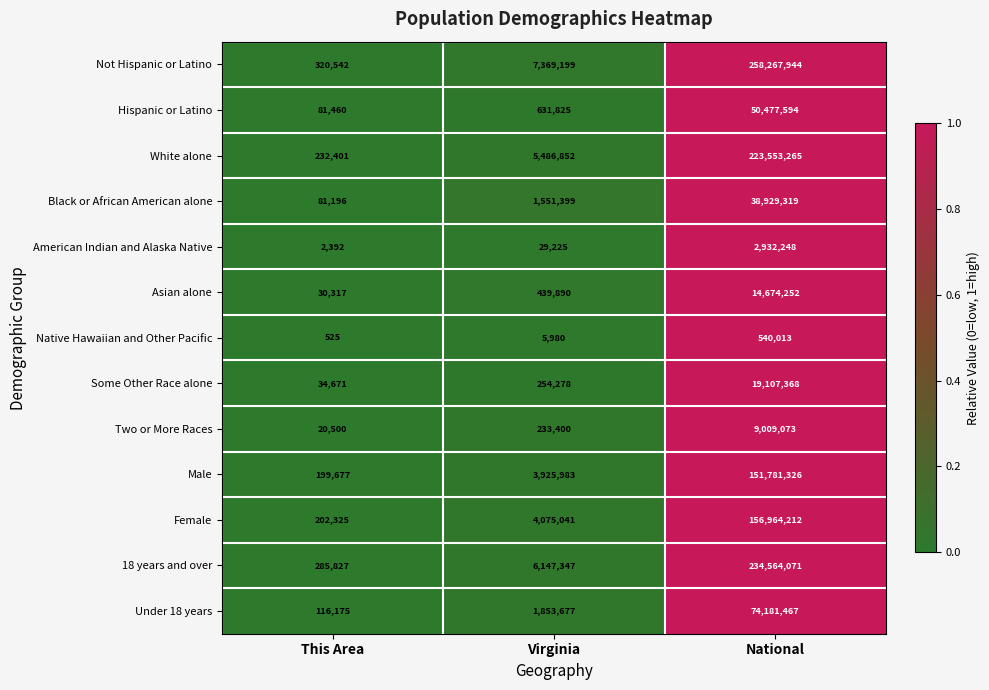

What is the difference between the Male values at This Area and National?

151581649